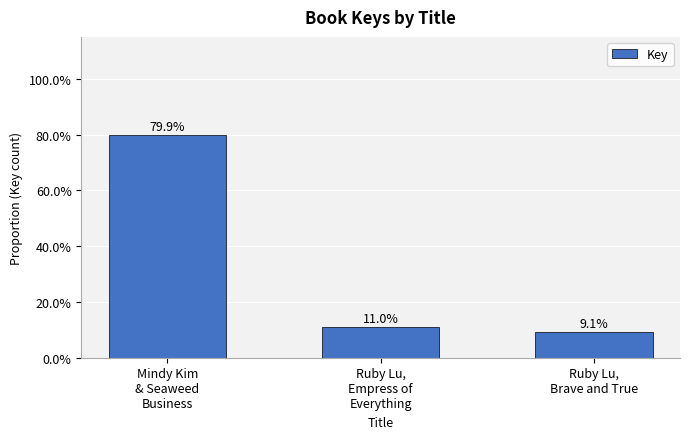

Which category has the lowest value across all series?

Ruby Lu,
Brave and True